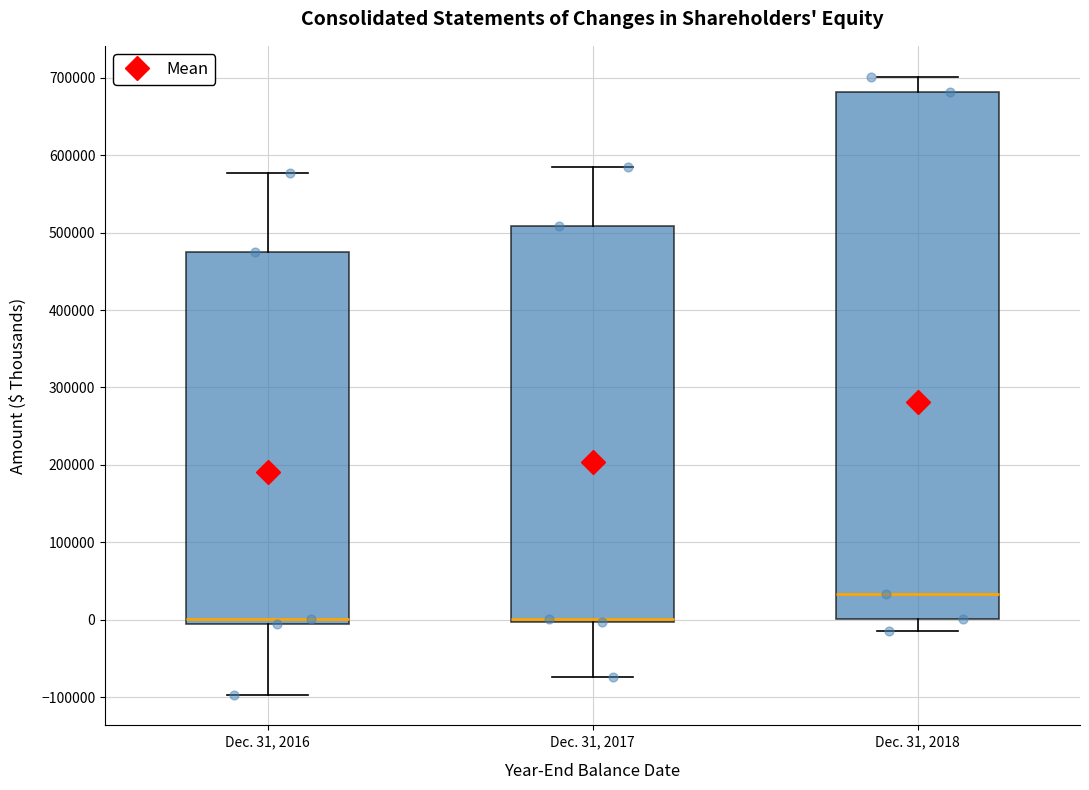

Reading left to right, transcribe this box plot: for each box, give where its median line is, the range the box spans, and where its two whiskers end, as read against the y-axis. The values are not printed on the chart, so give them approximately, as read against the axis.

Dec. 31, 2016: median 0, box -10000 to 480000, whiskers -100000 to 580000
Dec. 31, 2017: median 0 (drawn on the box's lower edge), box 0 to 510000, whiskers -70000 to 590000
Dec. 31, 2018: median 30000, box 0 to 680000, whiskers -10000 to 700000